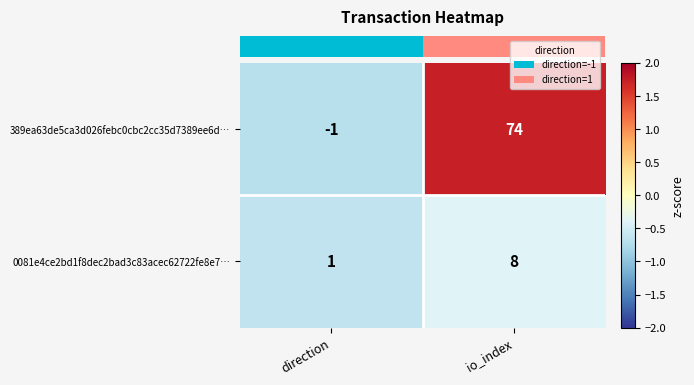

What is the sum of all 0081e4ce2bd1f8dec2bad3c83acec62722fe8e7… values?

9